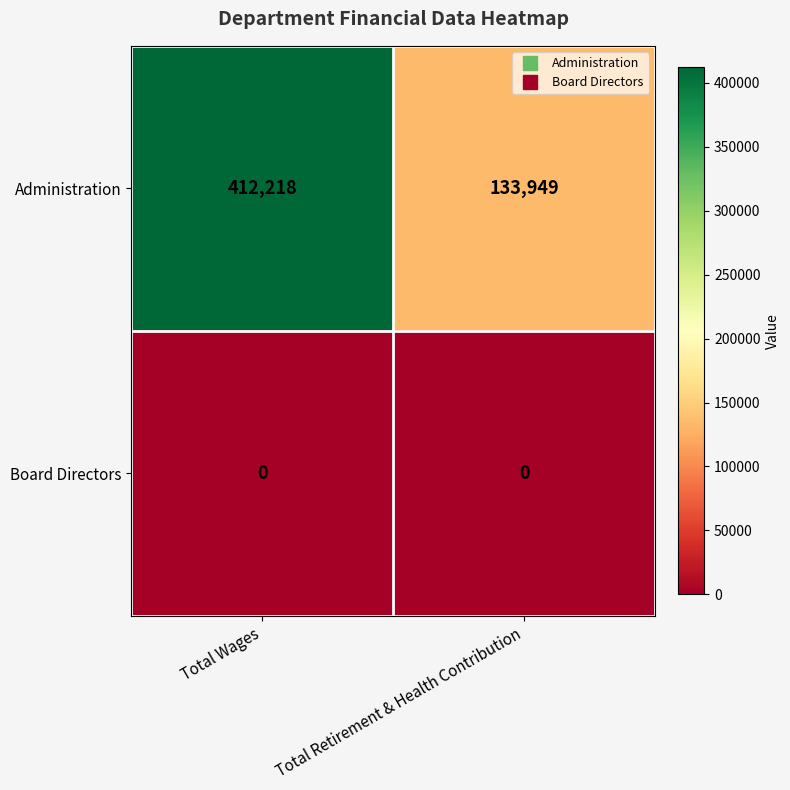

Which series changed the most between Total Wages and Total Retirement & Health Contribution?

Administration